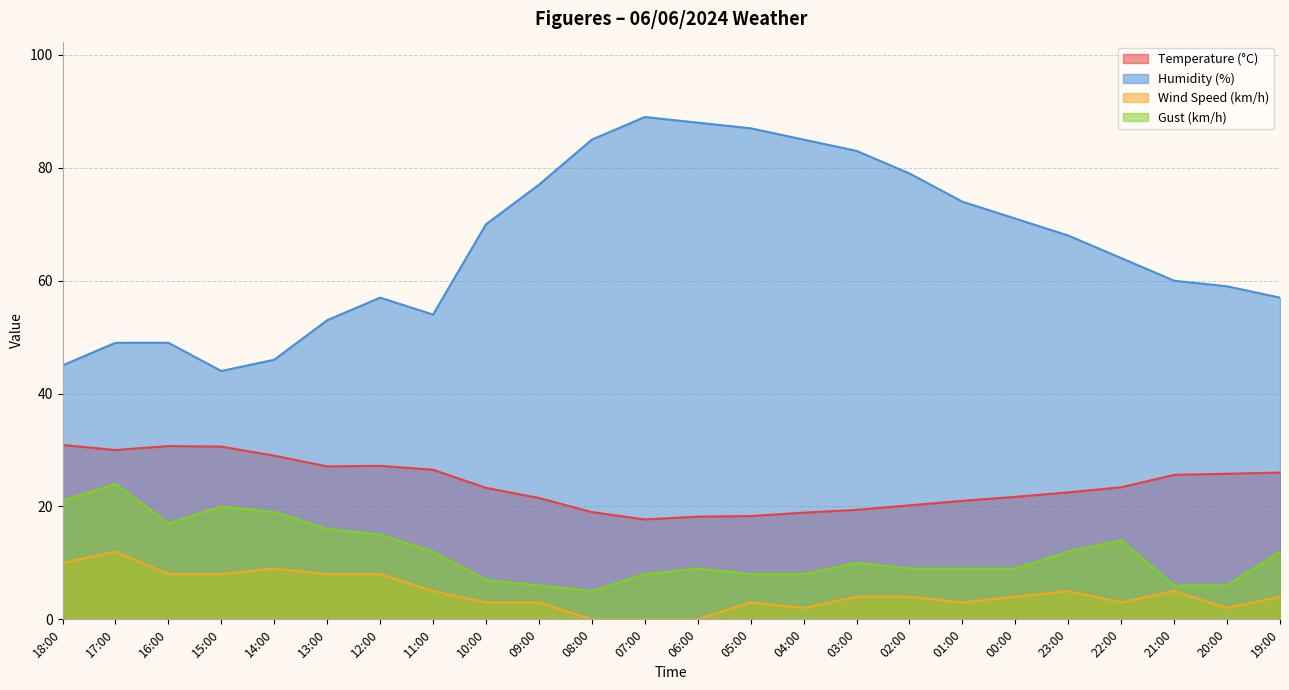

Rank the series at 12:00 from highest to lowest value.

Humidity (%), Temperature (°C), Gust (km/h), Wind Speed (km/h)